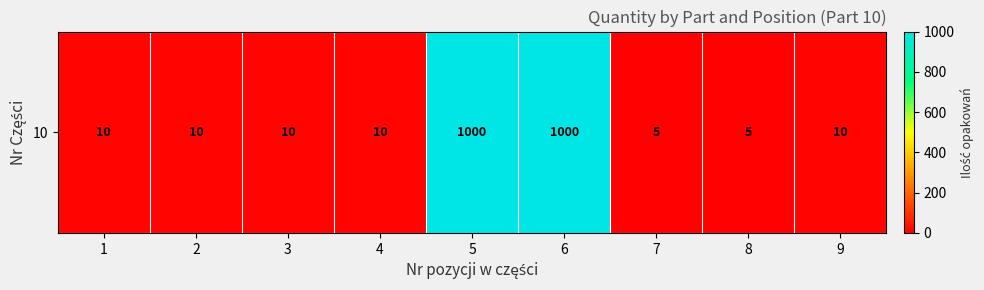

List the labels in order of value, largest first.

5, 6, 1, 2, 3, 4, 9, 7, 8